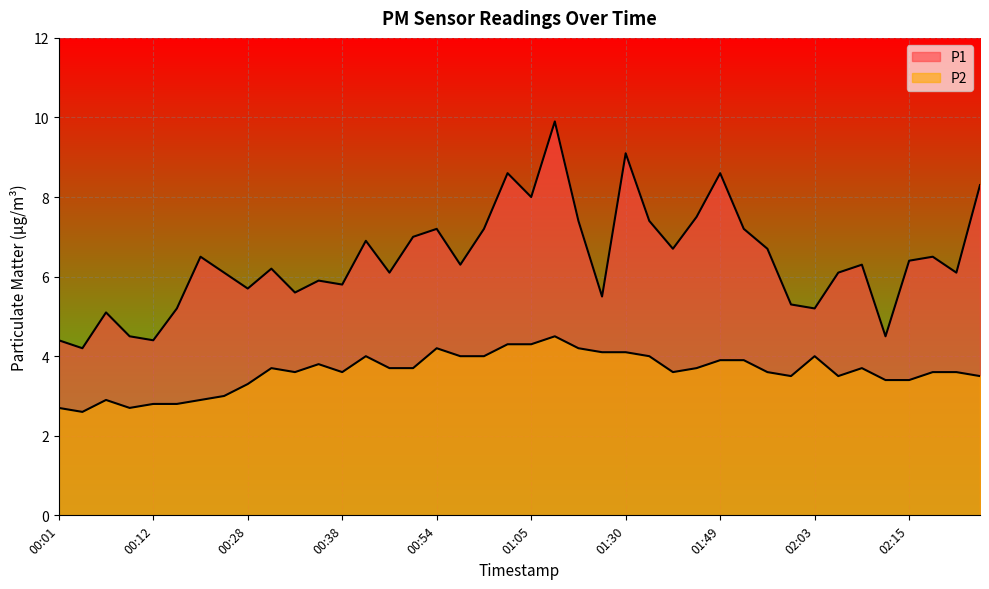

Does the chart display data point markers on the line(s)?

No